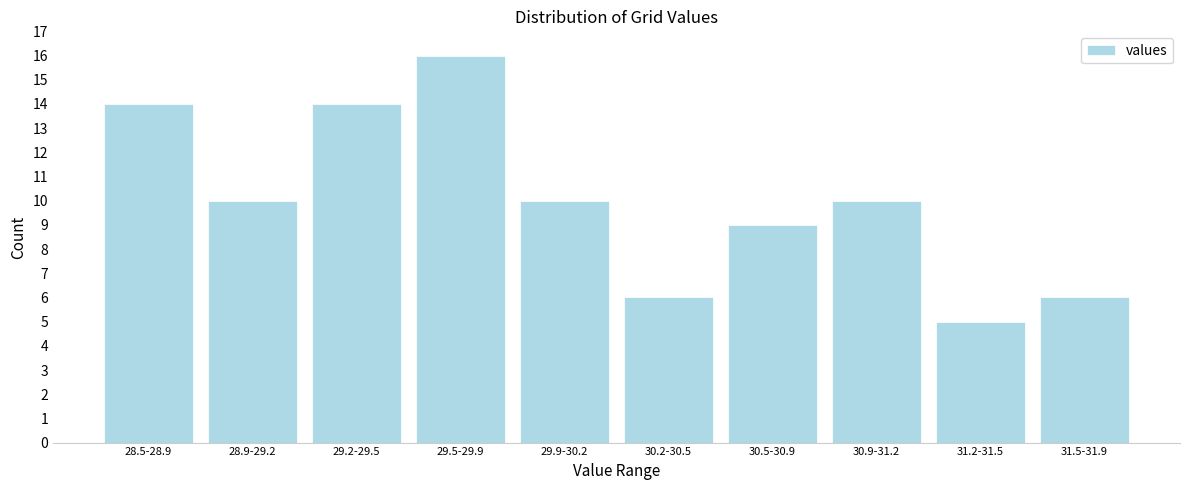

Reading left to right, extract all data points from this chart.

14	10	14	16	10	6	9	10	5	6